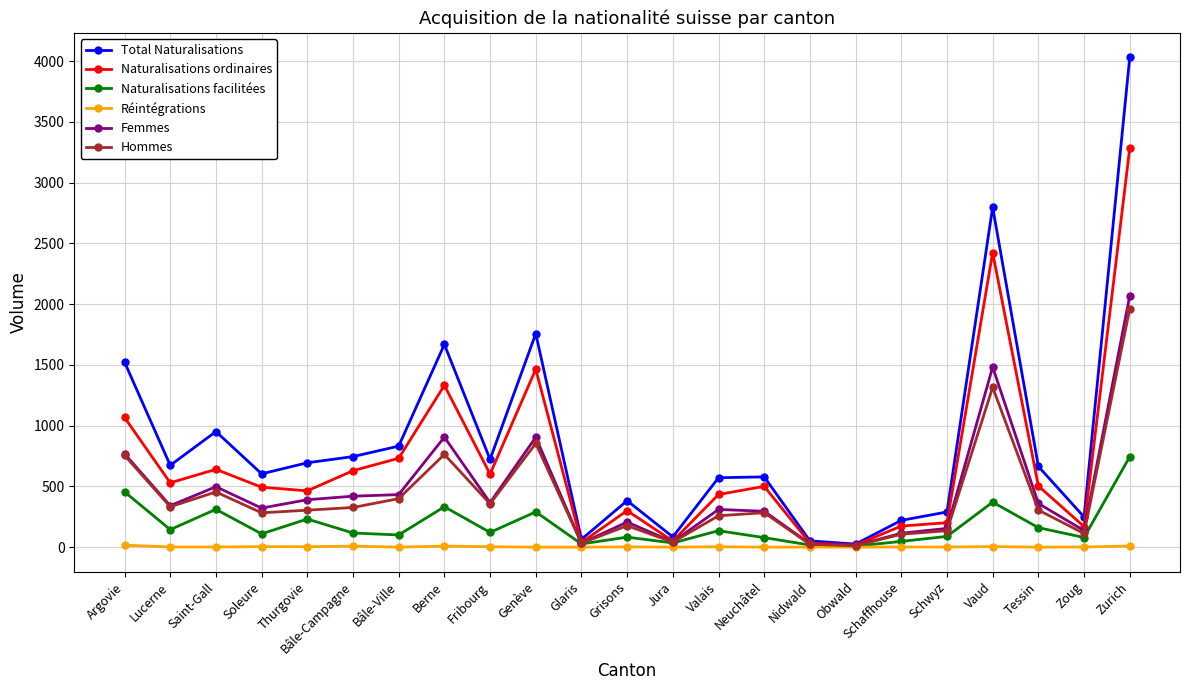

Between Lucerne and Obwald, which series saw the biggest shift?

Total Naturalisations